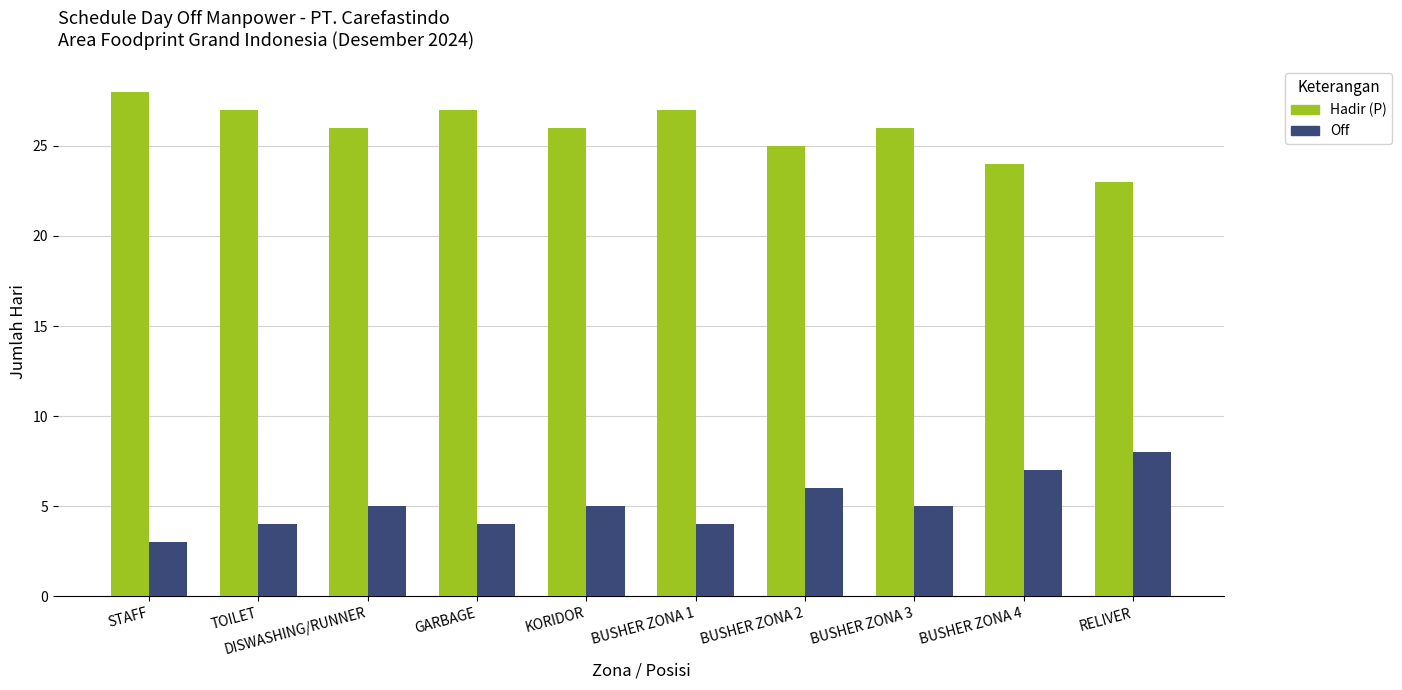

The value of Hadir (P) at BUSHER ZONA 1 is 15. True or false?

False